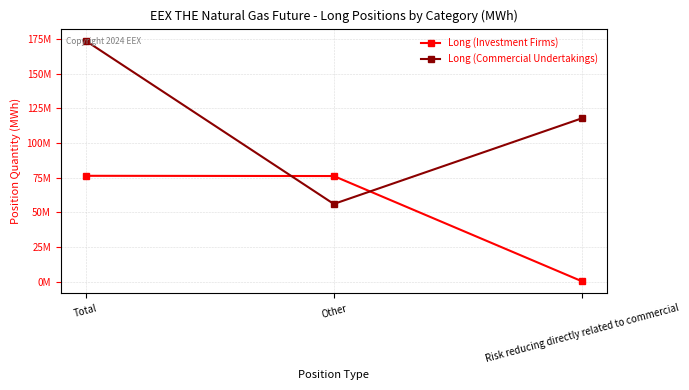

At how many categories does at least one series exceed 158711870?

1